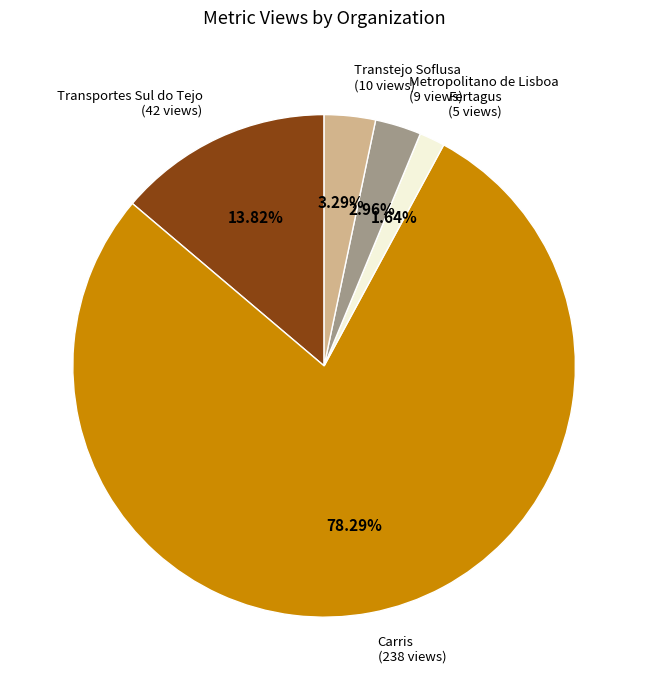

Which category has the smallest portion of the pie?

Fertagus